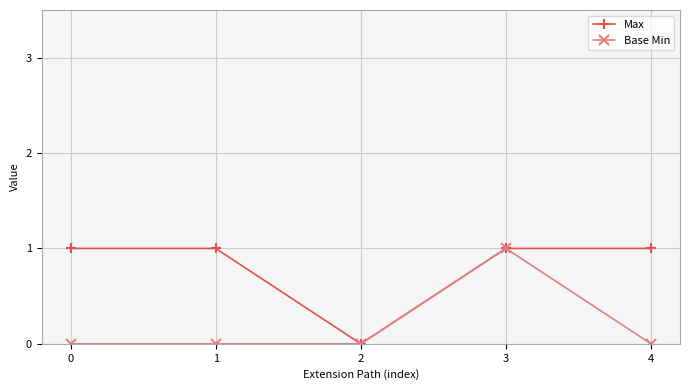

Is it true that Base Min equals 1 at 3?

True